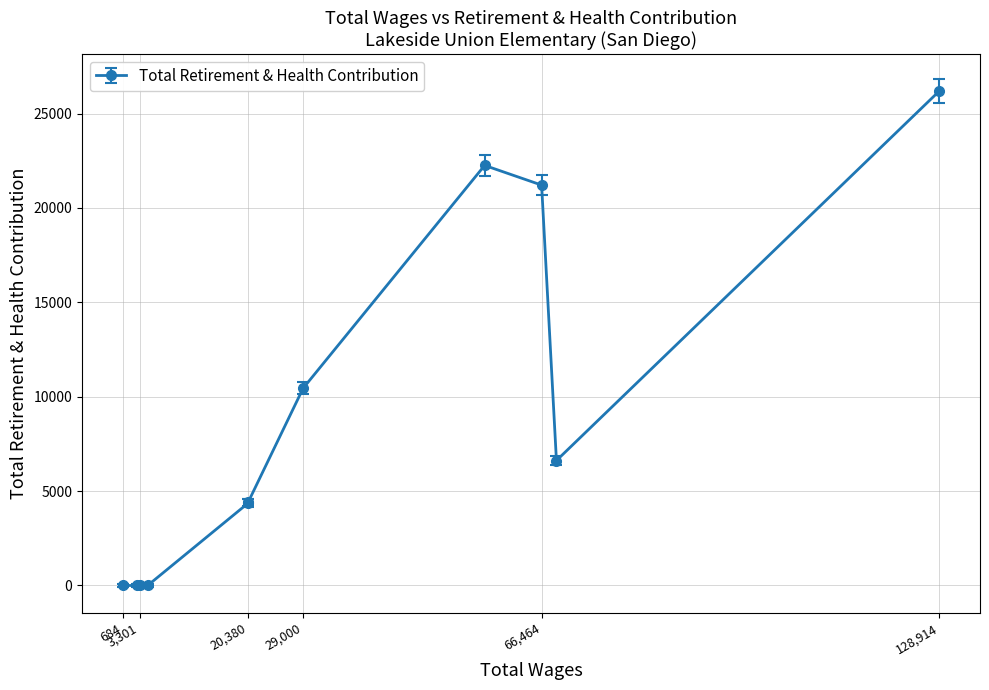

How many data points are less than 4419?

5